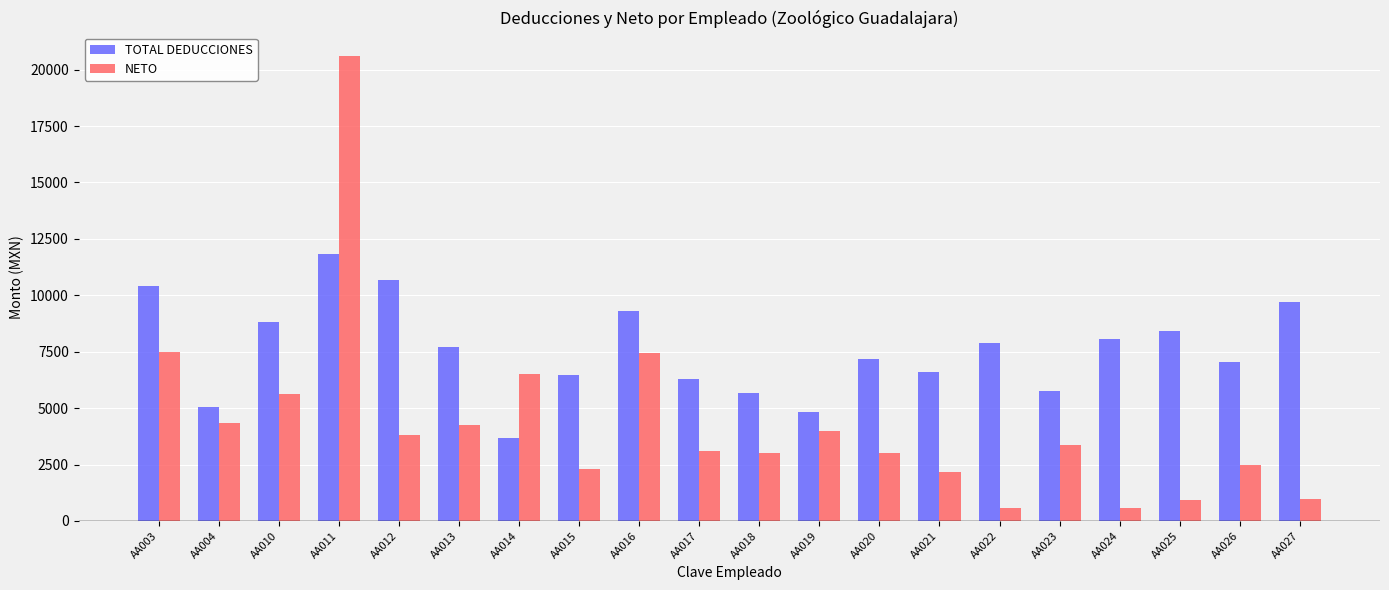

What is the sum of all NETO values?

86561.4